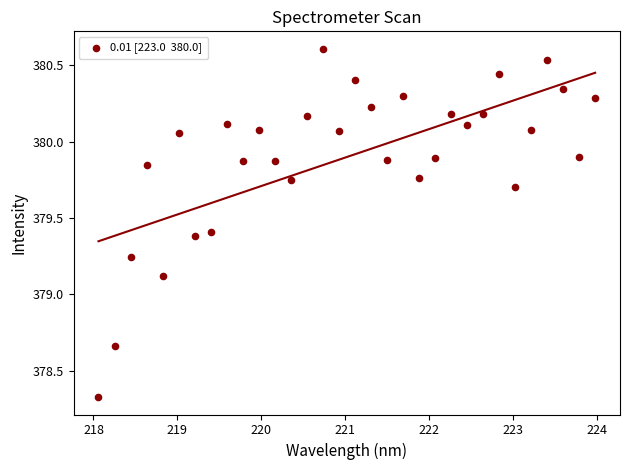

What is the range of Y values (max minus min)?

2.3